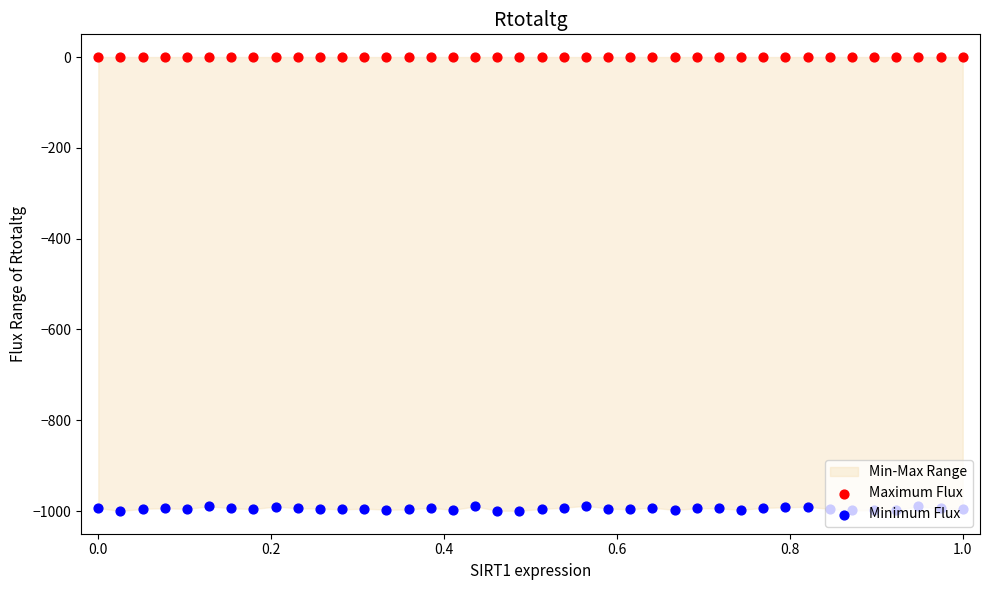

Which series has the largest total across all categories?

Maximum Flux